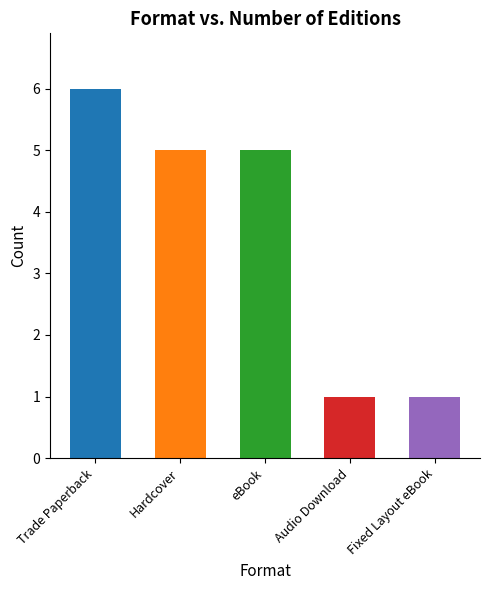

What is the average value?

4